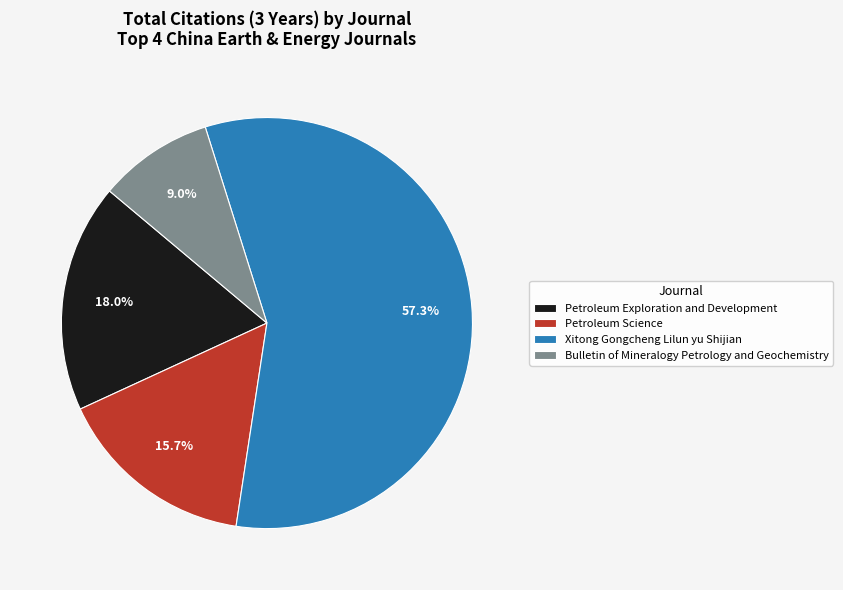

The Petroleum Exploration and Development slice represents 27% of the pie. True or false?

False